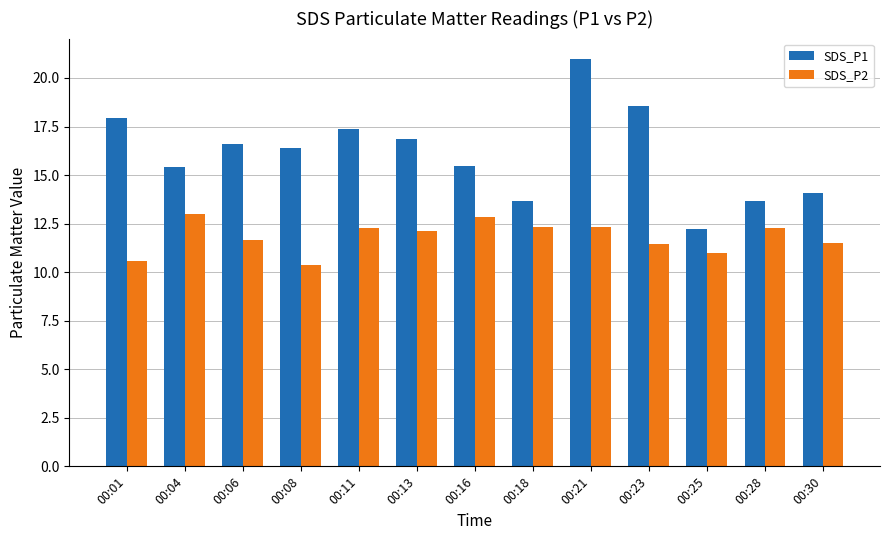

The value of SDS_P1 at 00:04 is 9.4. True or false?

False